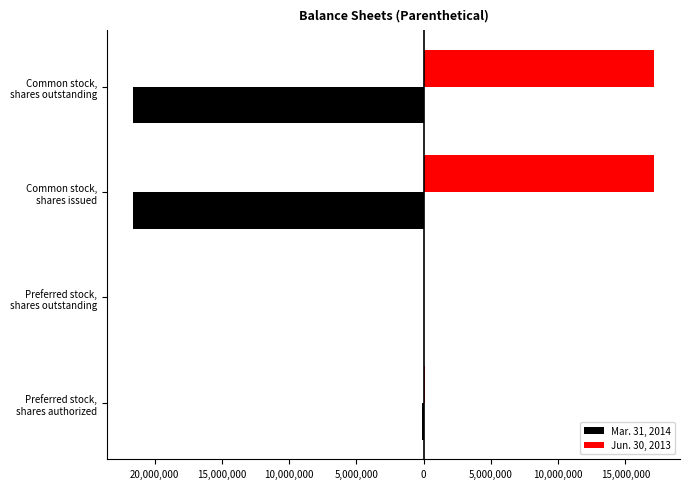

At how many categories does at least one series exceed 2806339?

2